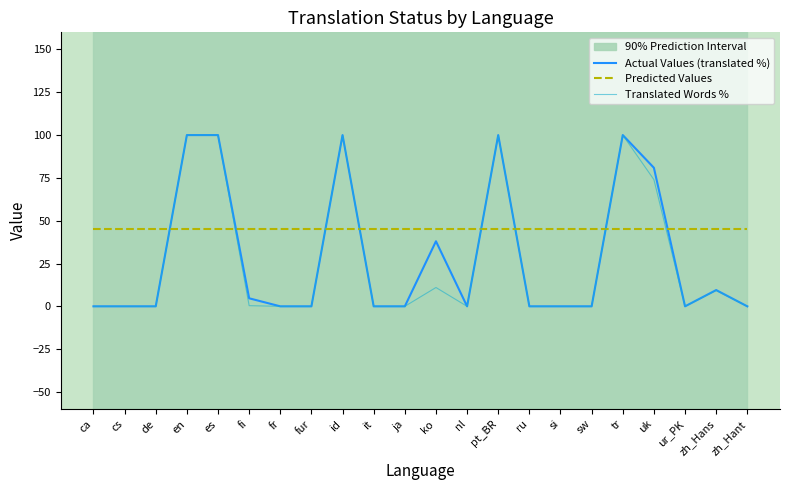

Does the chart display data point markers on the line(s)?

No